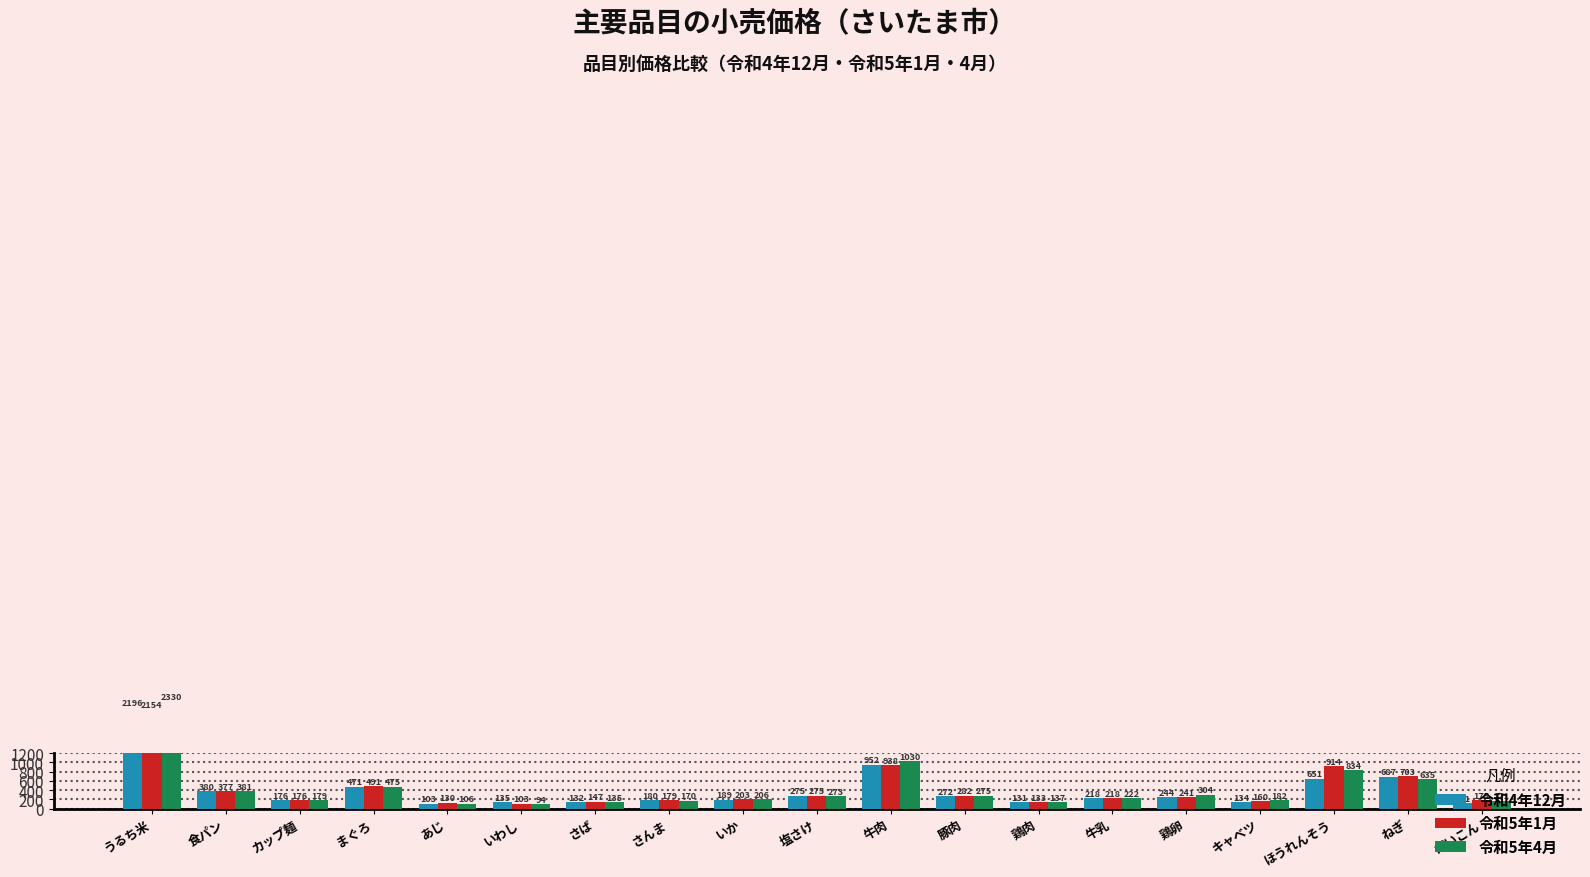

Is it true that 令和5年4月 equals 94 at いわし?

True